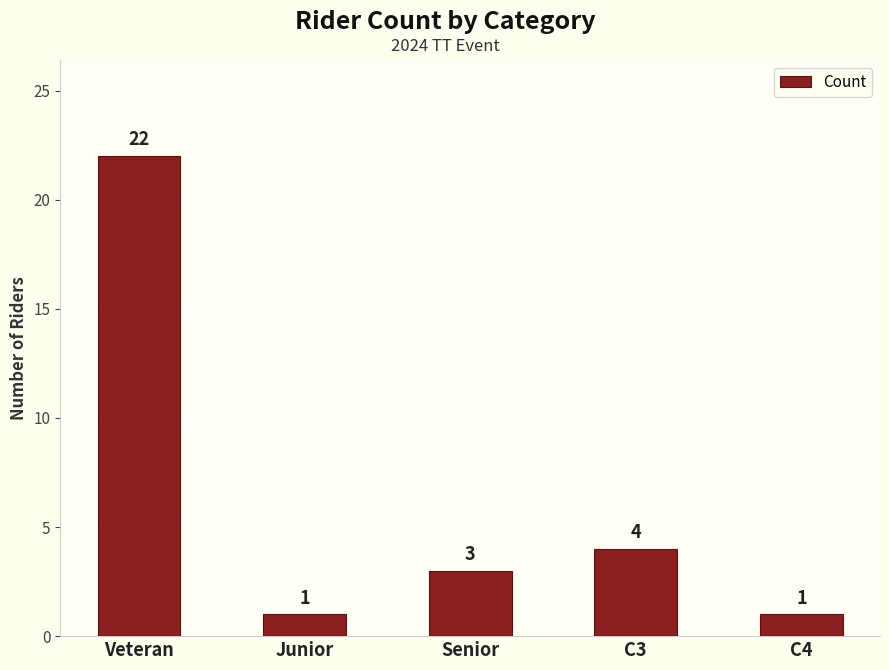

Which category has the highest value across all series?

Veteran